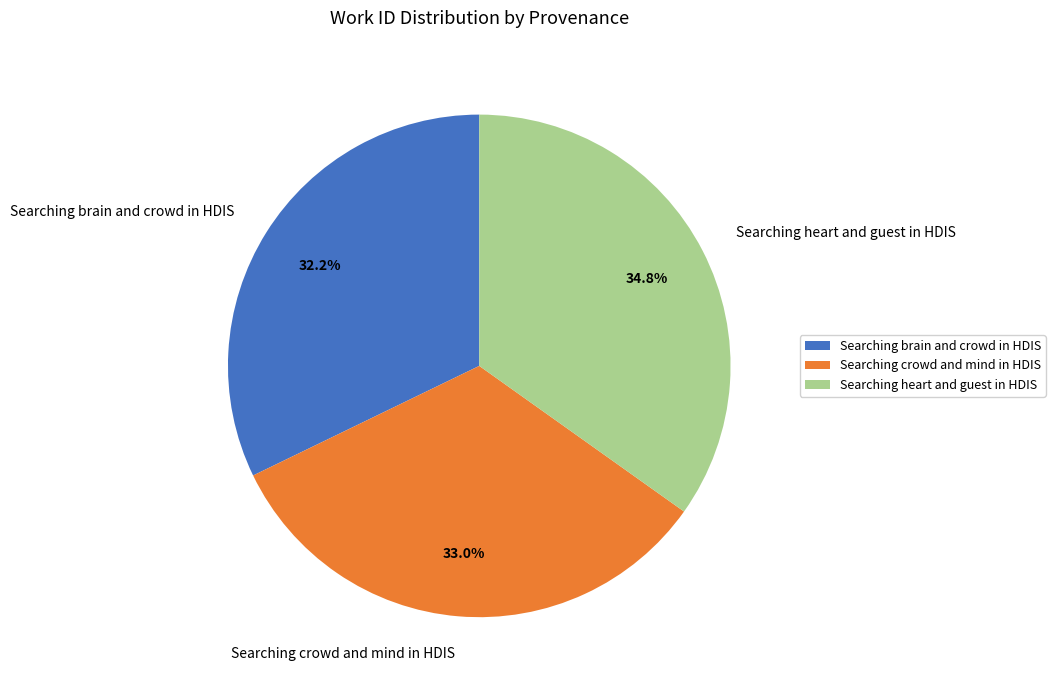

Count the number of slices in the pie.

3